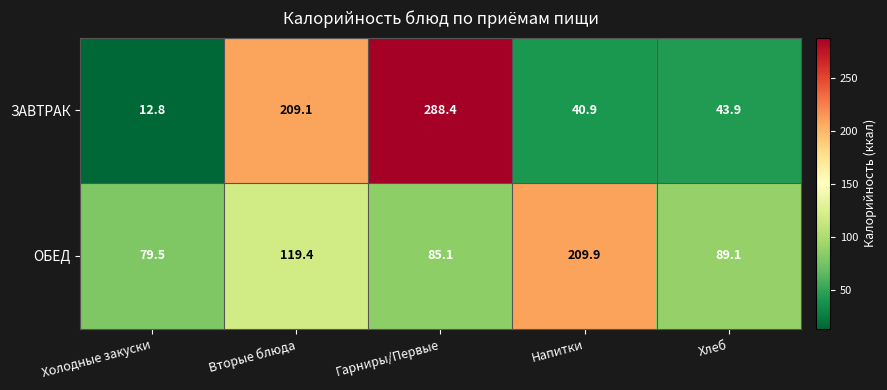

At which label does ОБЕД reach its peak?

Напитки